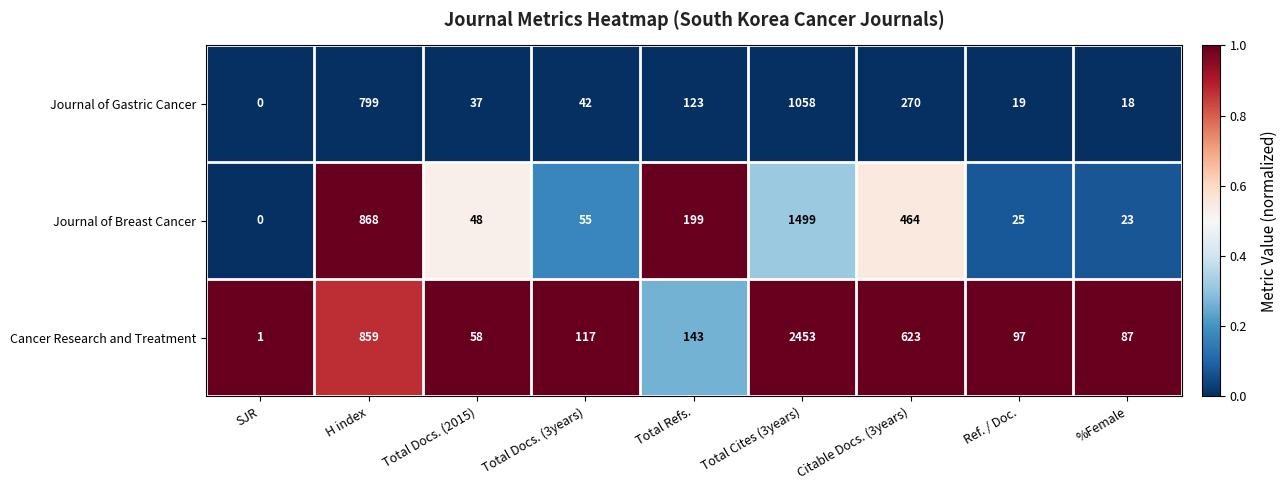

What is the sum of all Journal of Breast Cancer values?

3181